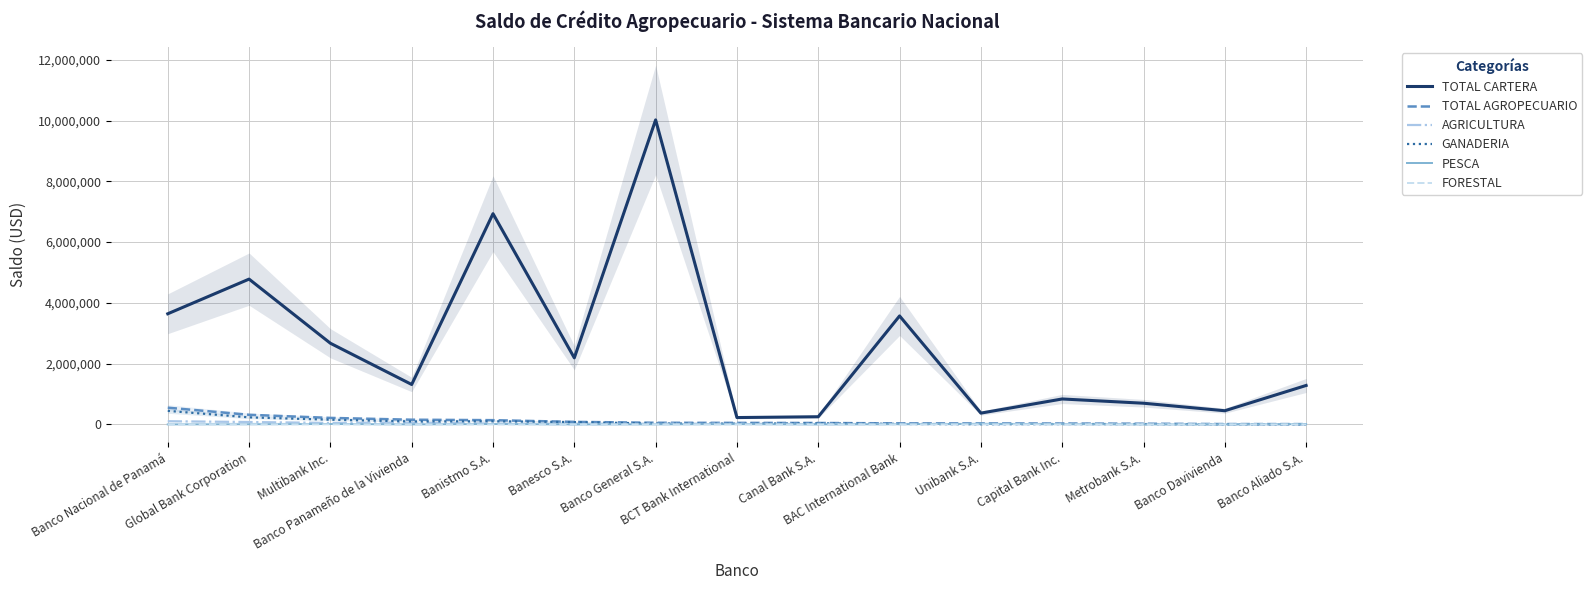

At which label is AGRICULTURA closest to 51985?

Banco Panameño de la Vivienda